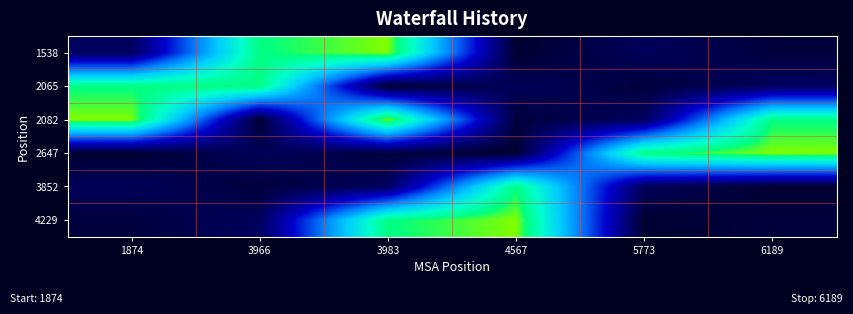

At how many categories does at least one series exceed 3?

6